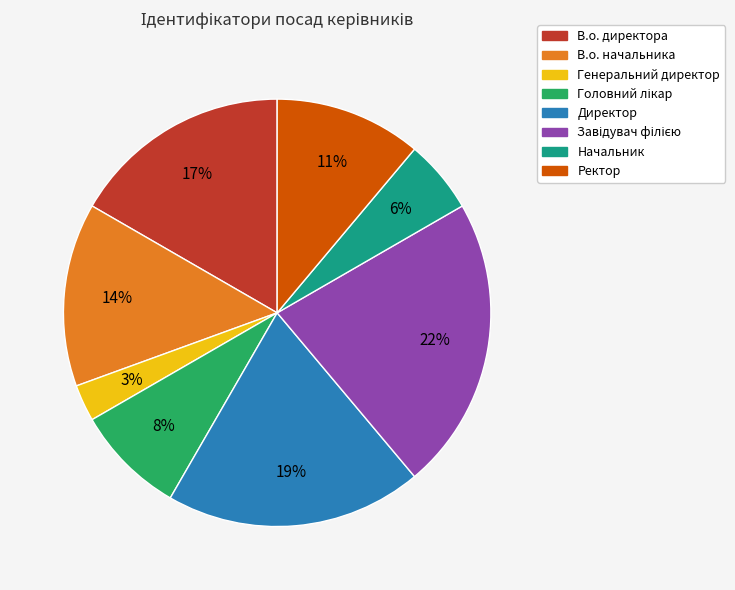

Between Ректор and Директор, which is larger?

Директор